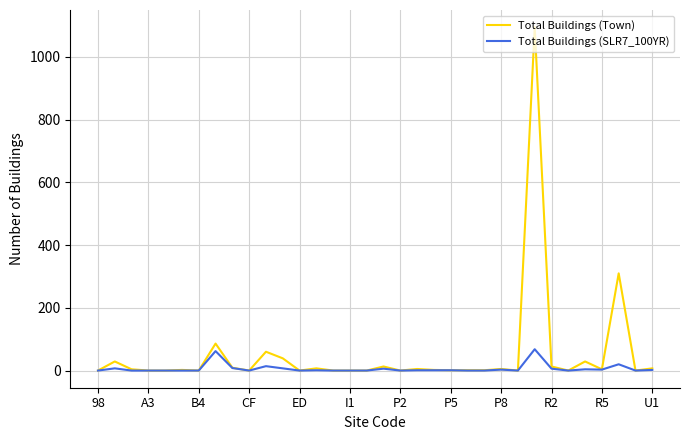

Which series has the largest range (max minus min)?

Total Buildings (Town)